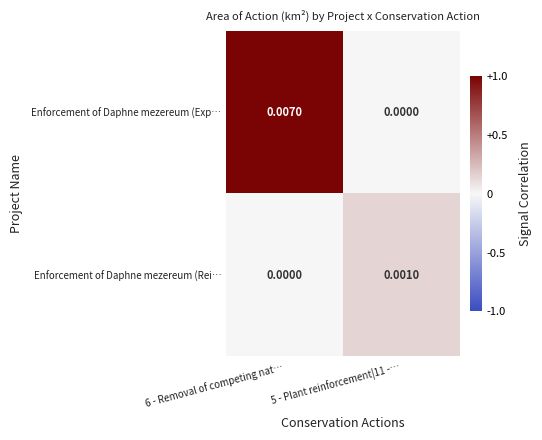

Between 6 - Removal of competing nat… and 5 - Plant reinforcement|11 -…, which series saw the biggest shift?

Enforcement of Daphne mezereum (Exp…